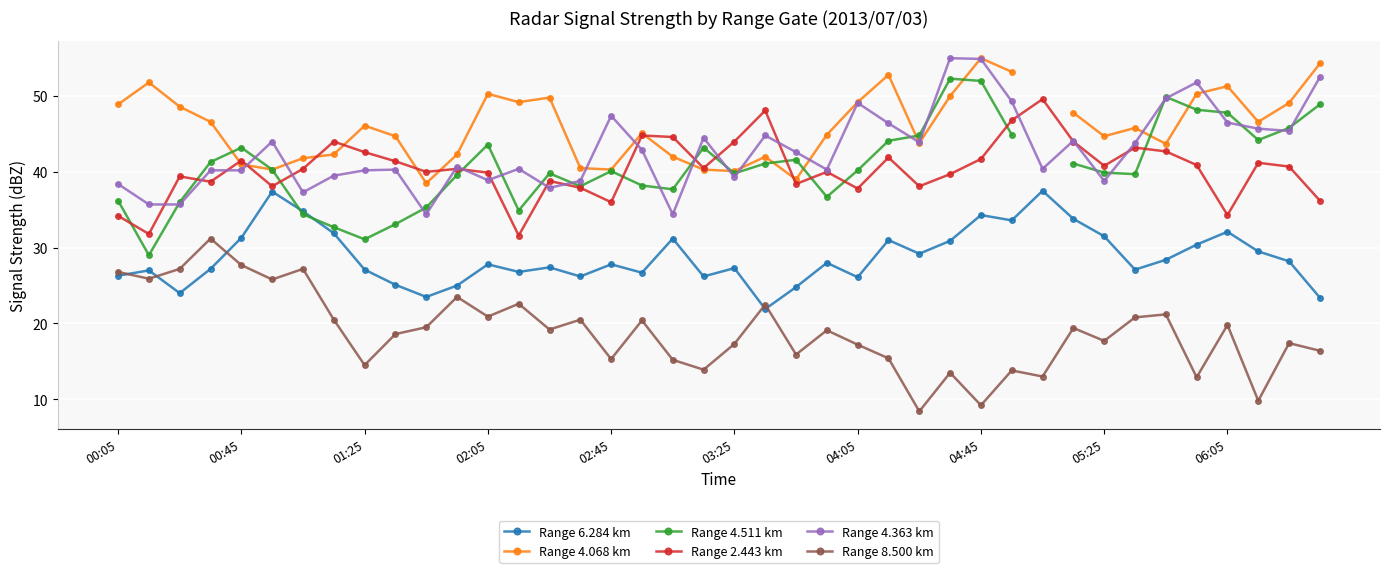

List the series in order of their peak value, highest first.

Range 4.068 km, Range 4.363 km, Range 4.511 km, Range 2.443 km, Range 6.284 km, Range 8.500 km